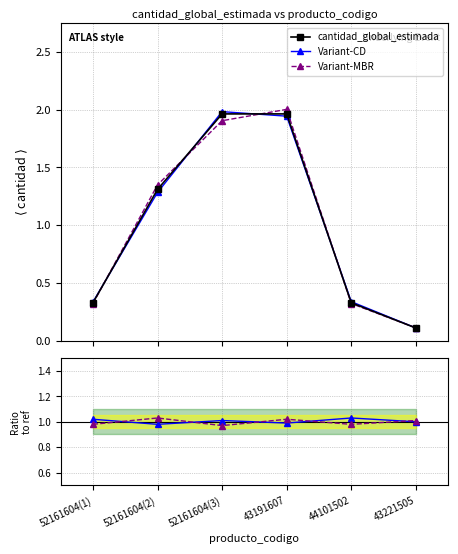

What is the approximate value of Variant-CD / ref at 44101502?

1.0